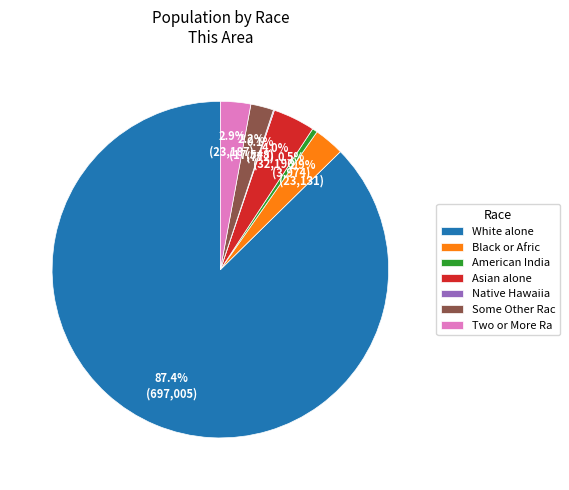

Which slice is the largest?

White alone